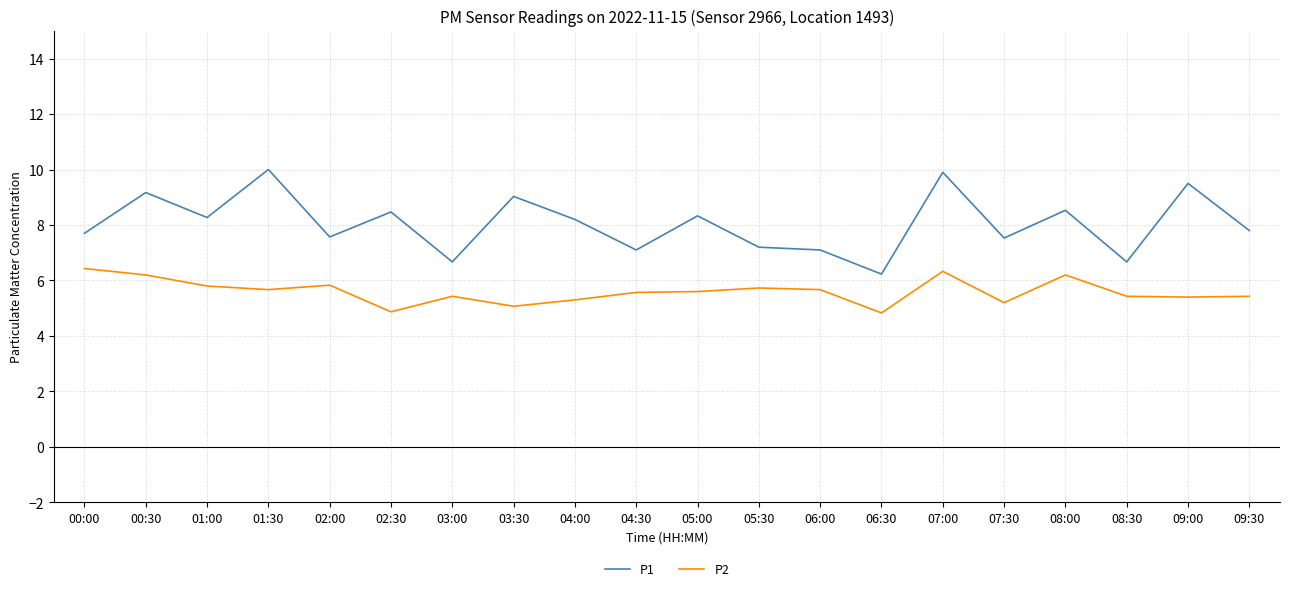

What is the approximate value of P1 at 04:00?

8.2